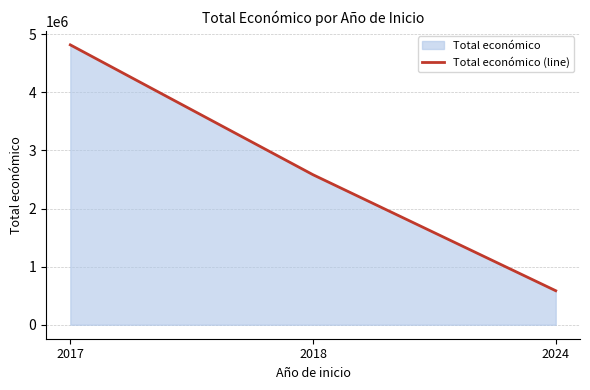

What is the change in value from 2017 to 2018?

-2235066